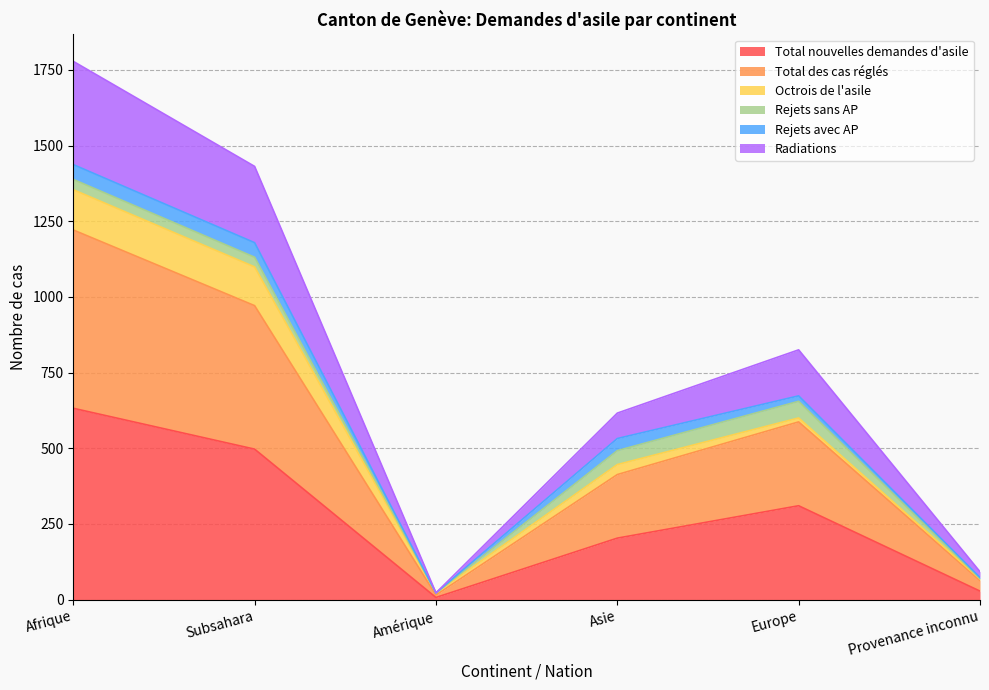

What is the highest value of the Total nouvelles demandes d'asile series?

632